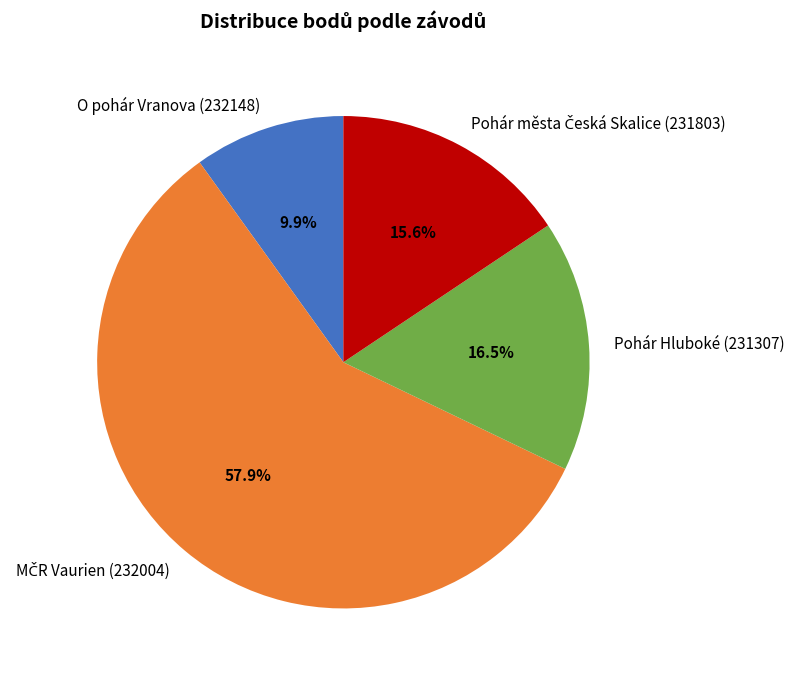

Does Pohár Hluboké (231307) account for over 50% of the chart?

No